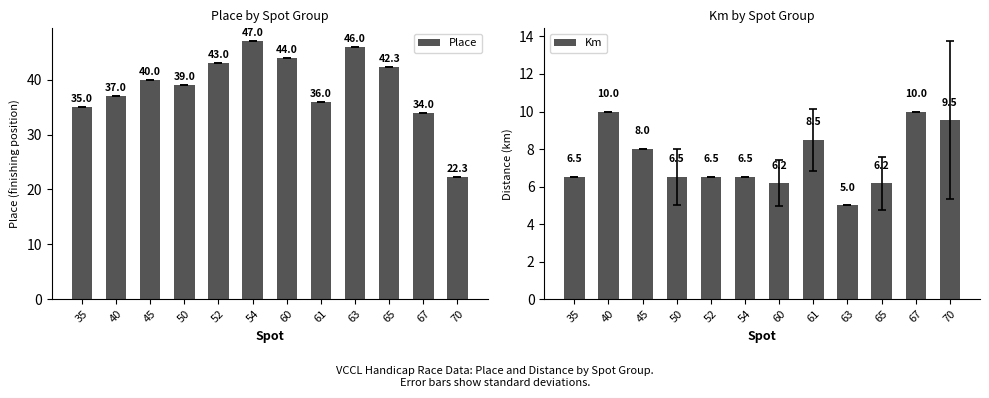

How many categories are shown in the chart?

12